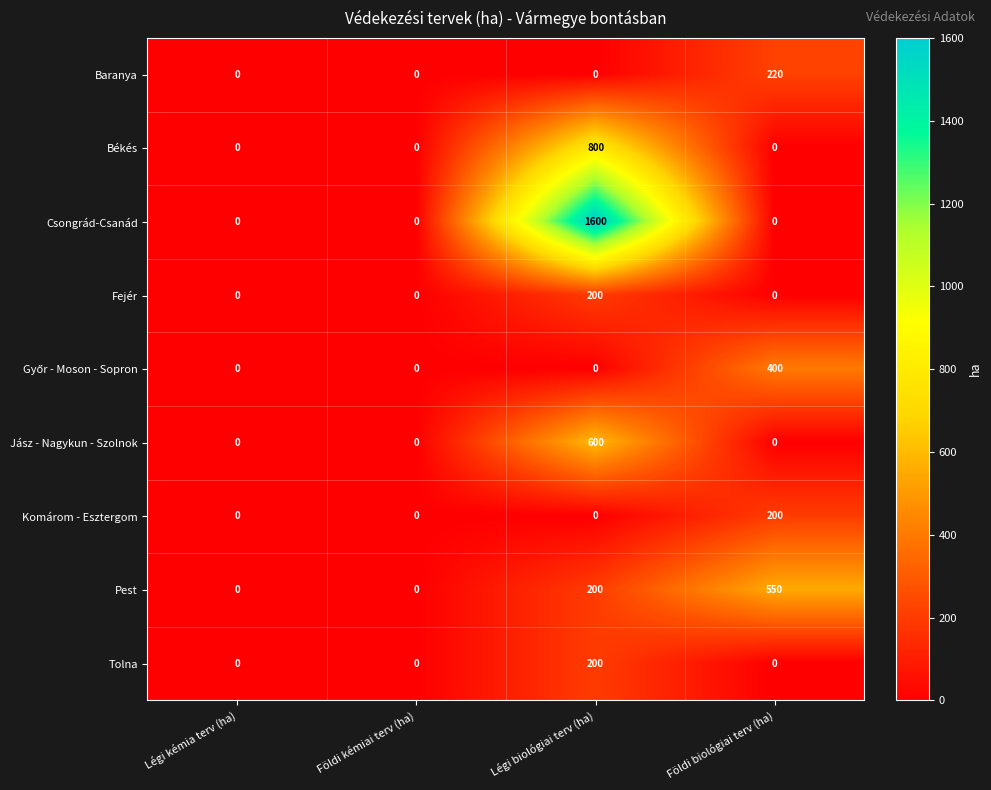

How many distinct data groups are displayed?

9